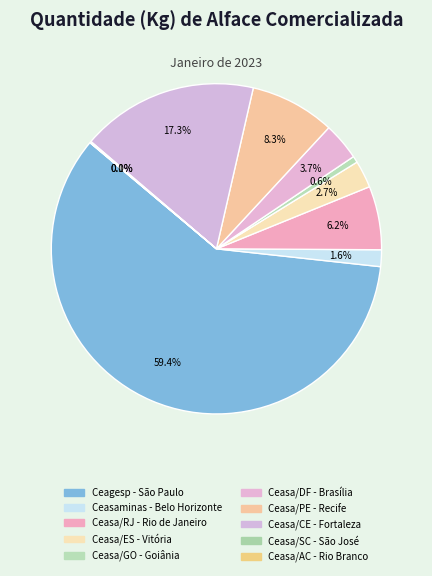

What is the change in value from Ceasa/ES - Vitória to Ceasa/DF - Brasília?

+45286